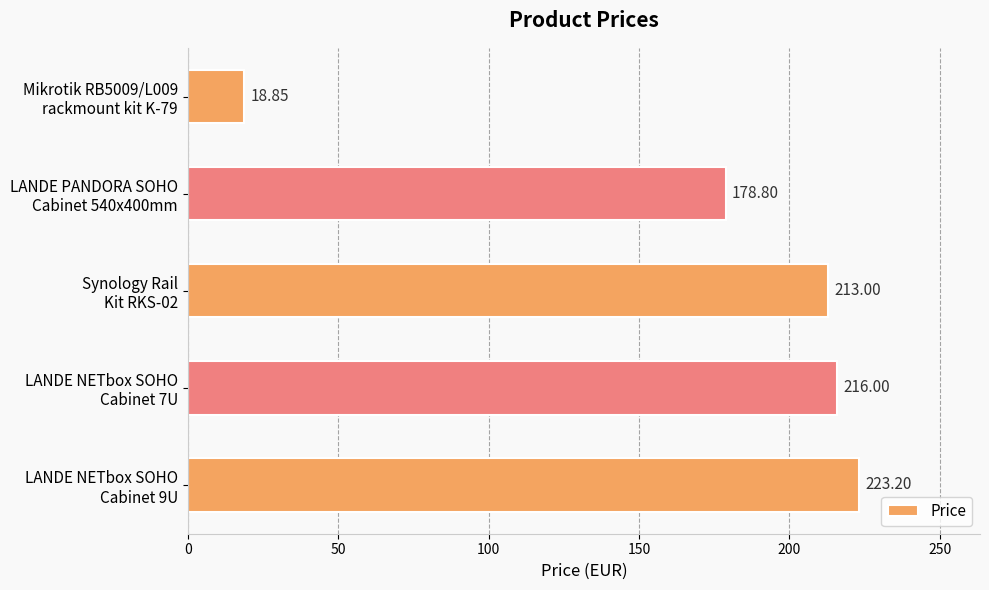

What is the average value?

170.0